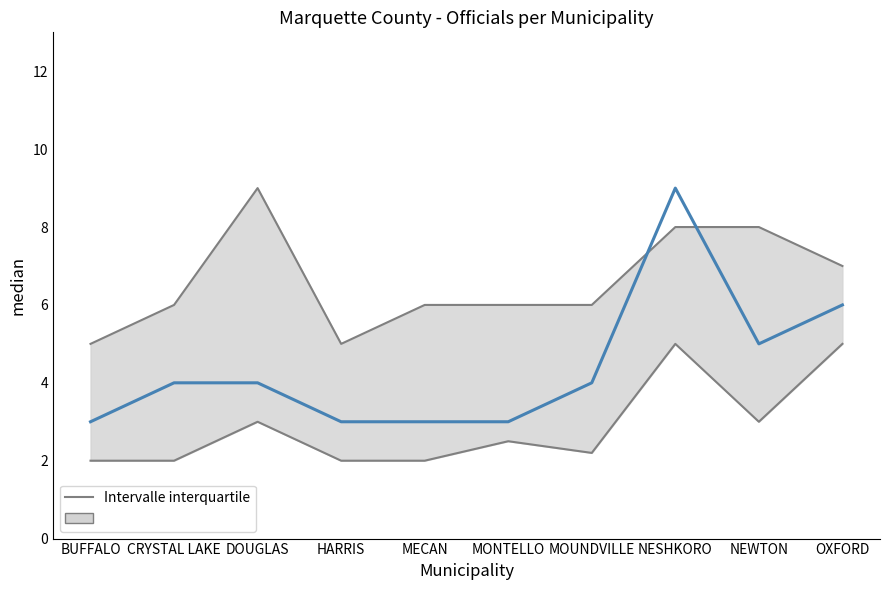

List the labels in order of value, largest first.

NESHKORO, OXFORD, NEWTON, CRYSTAL LAKE, DOUGLAS, MOUNDVILLE, BUFFALO, HARRIS, MECAN, MONTELLO